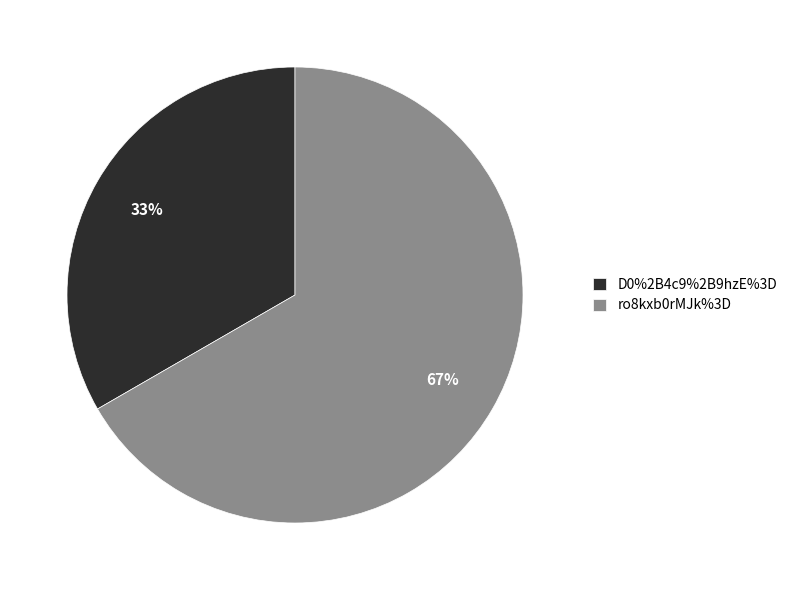

To the nearest percent, what is the average slice percentage?

50%